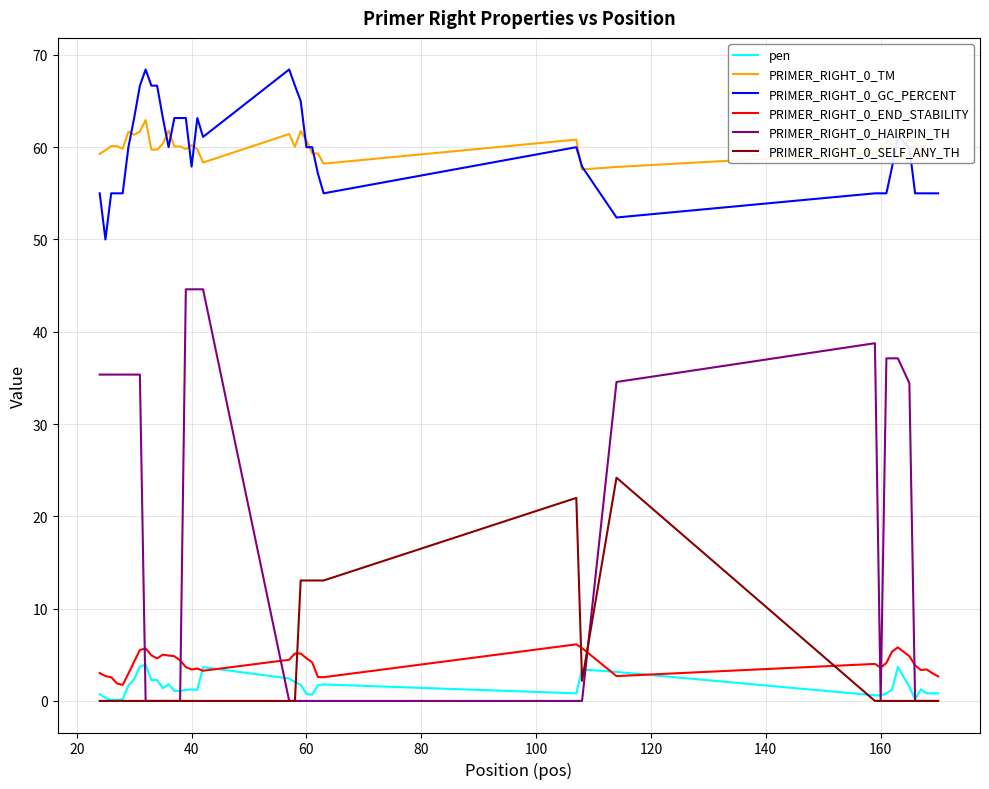

True or false: PRIMER_RIGHT_0_HAIRPIN_TH and PRIMER_RIGHT_0_TM cross at least once.

False